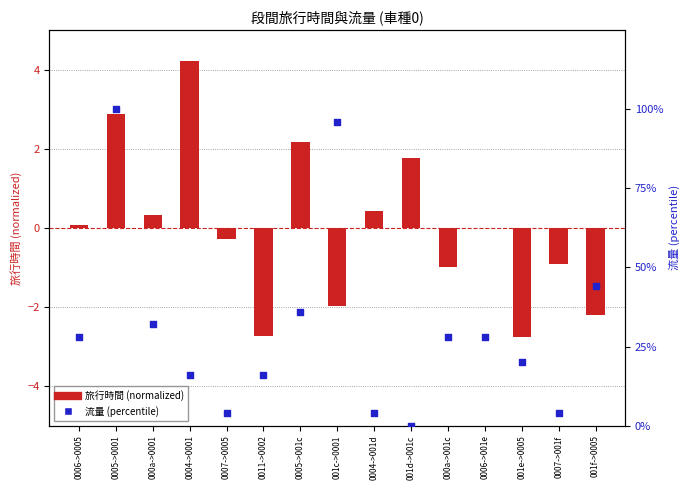

What is the total value across all series at 000a->001c?

27.0